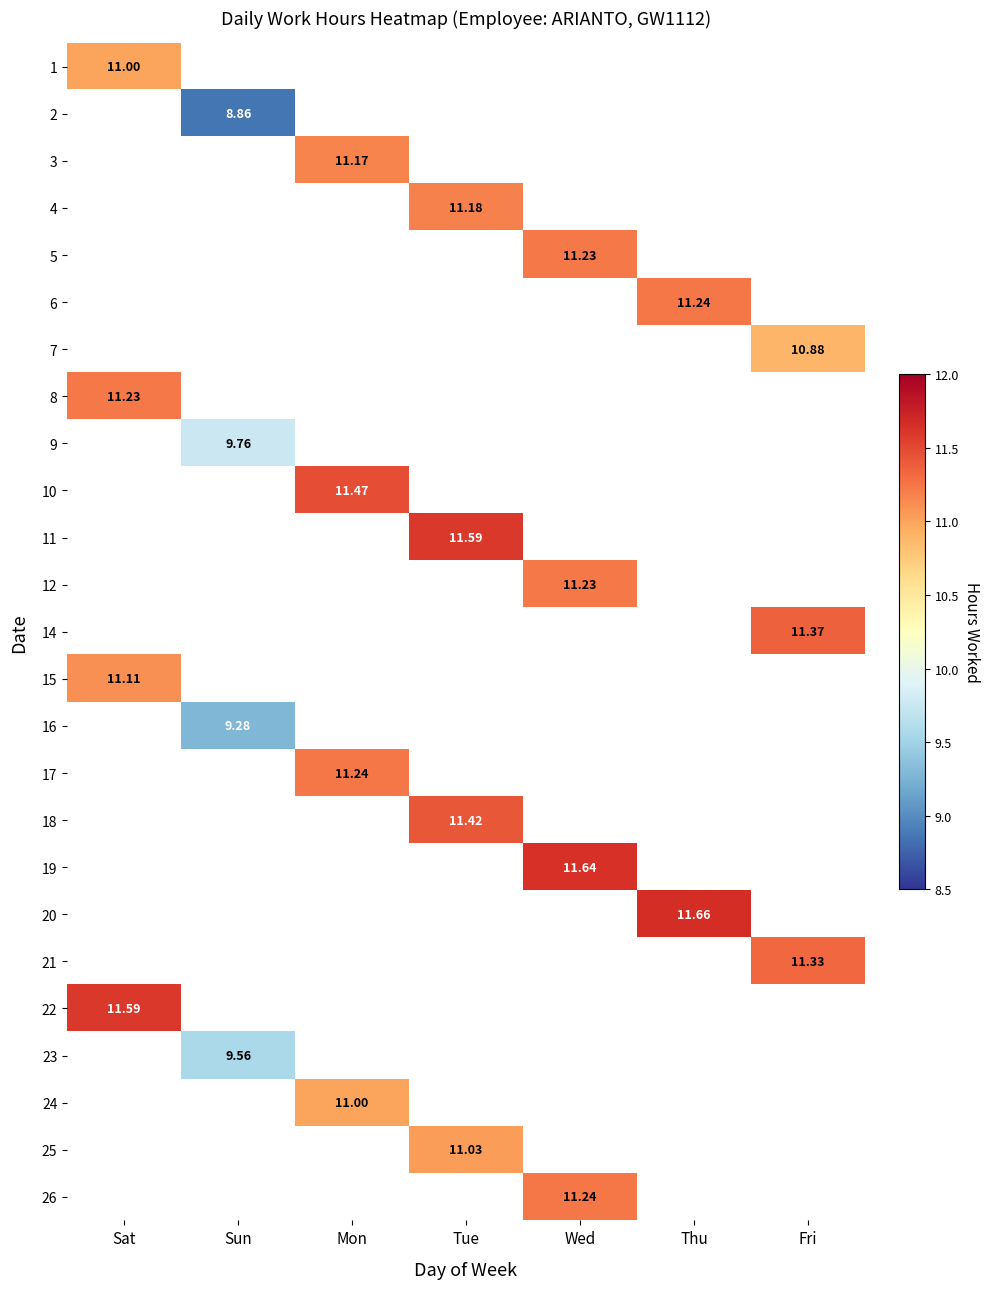

True or false: 9 has a value of 5.3 at Sun.

False